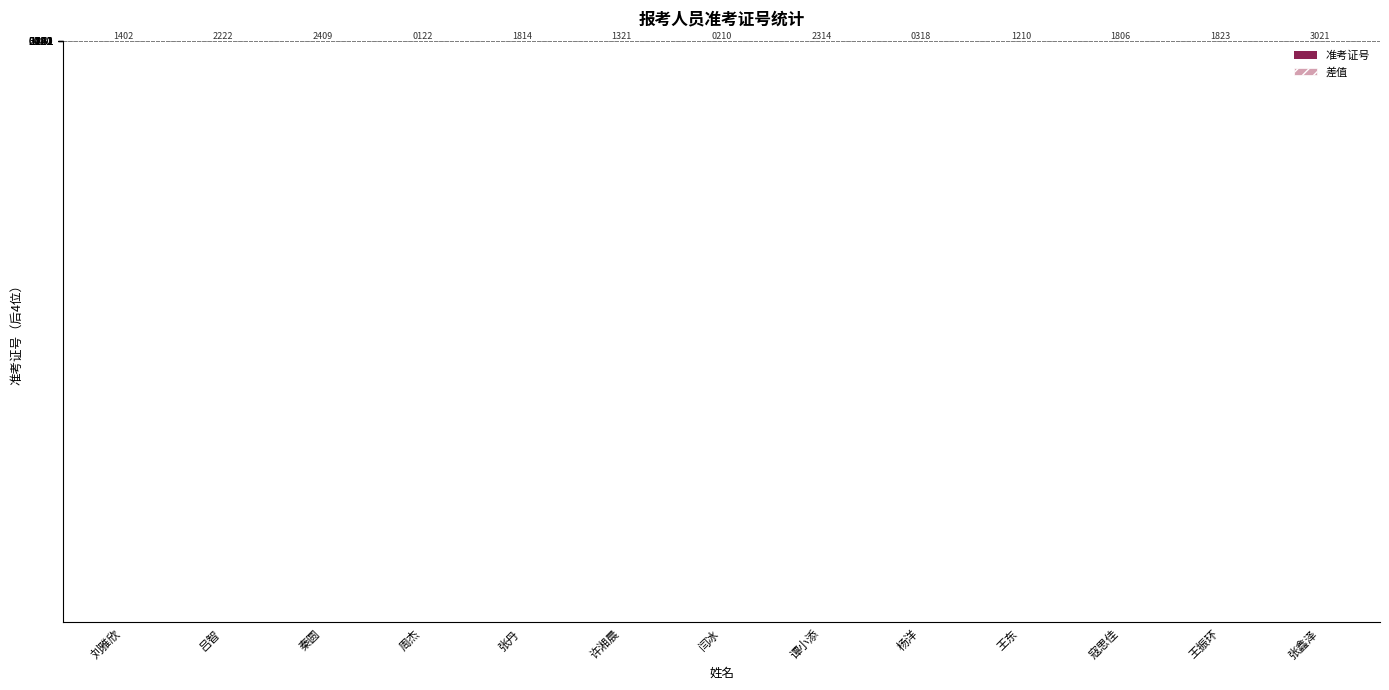

What is the label of the 13th bar from the left?

张鑫泽